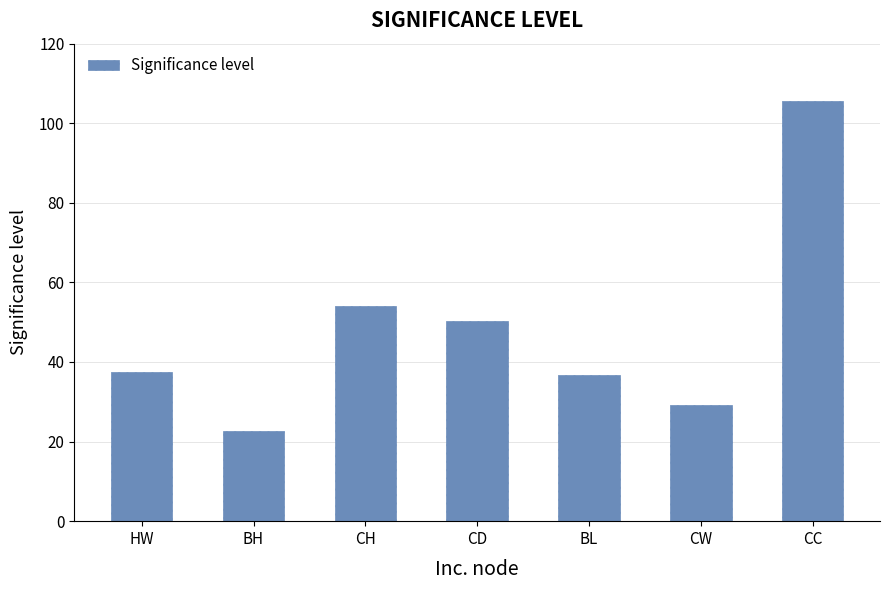

At which category does the chart reach its peak across all series?

CC